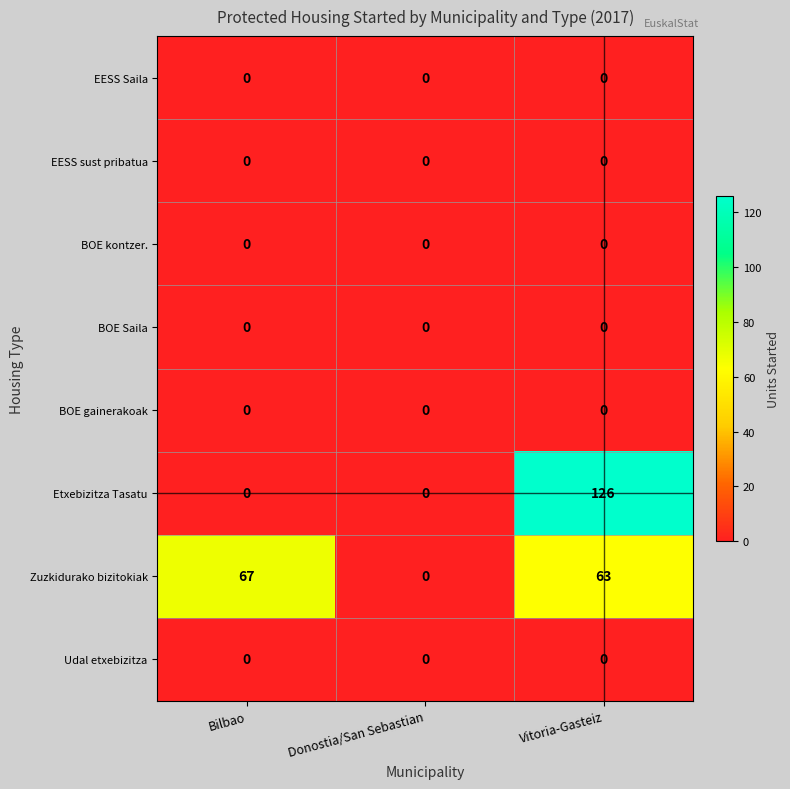

How many data points does each series have?

3